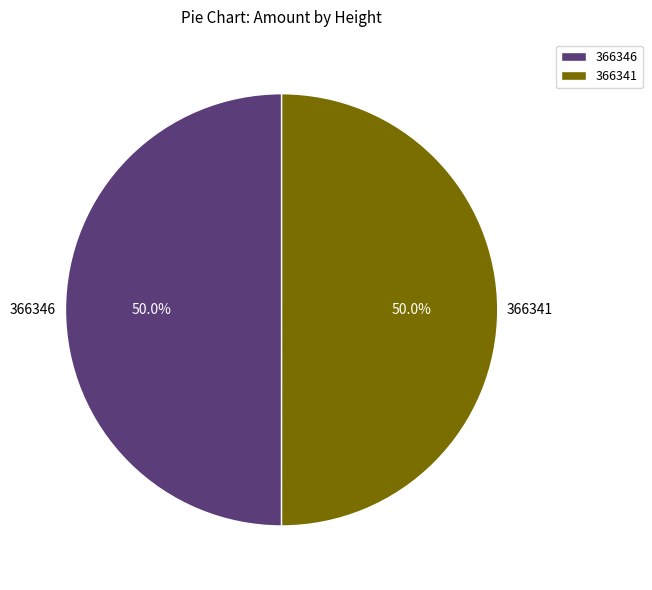

True or false: 366346 accounts for 62% of the total.

False